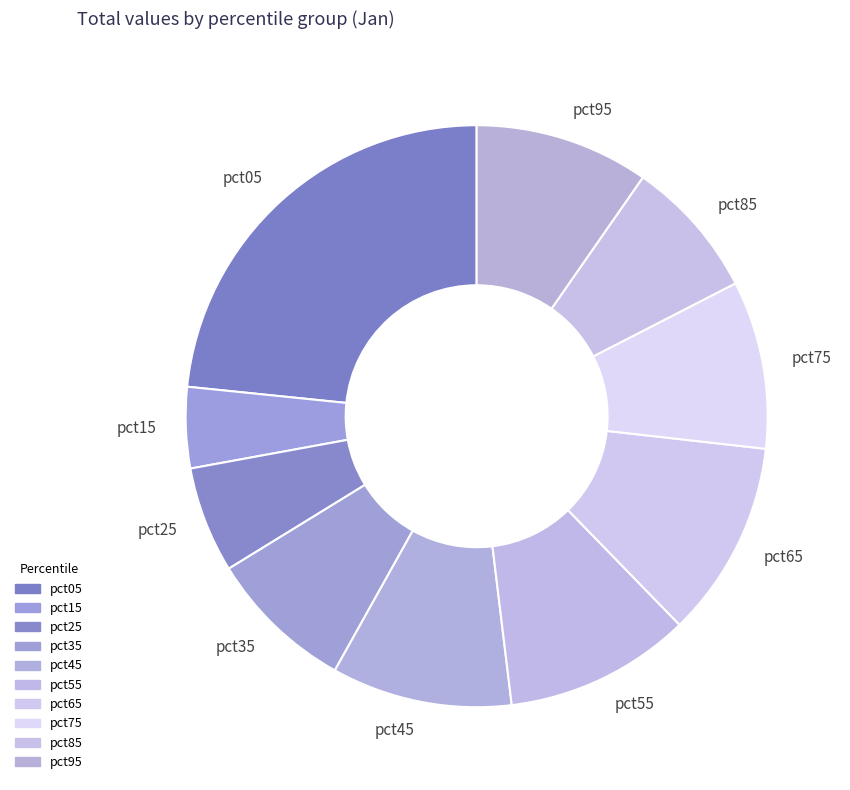

Which has a higher value, pct95 or pct15?

pct95